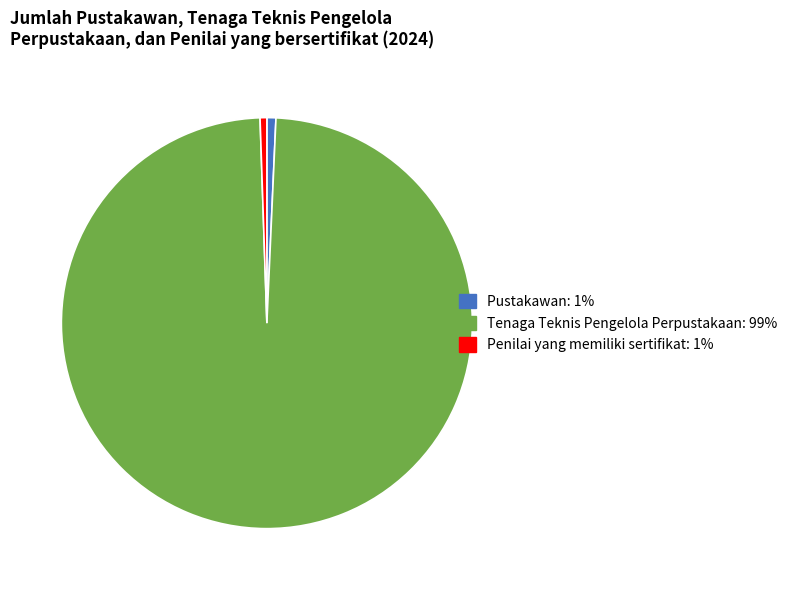

Is there any slice that represents more than half of the pie?

Yes